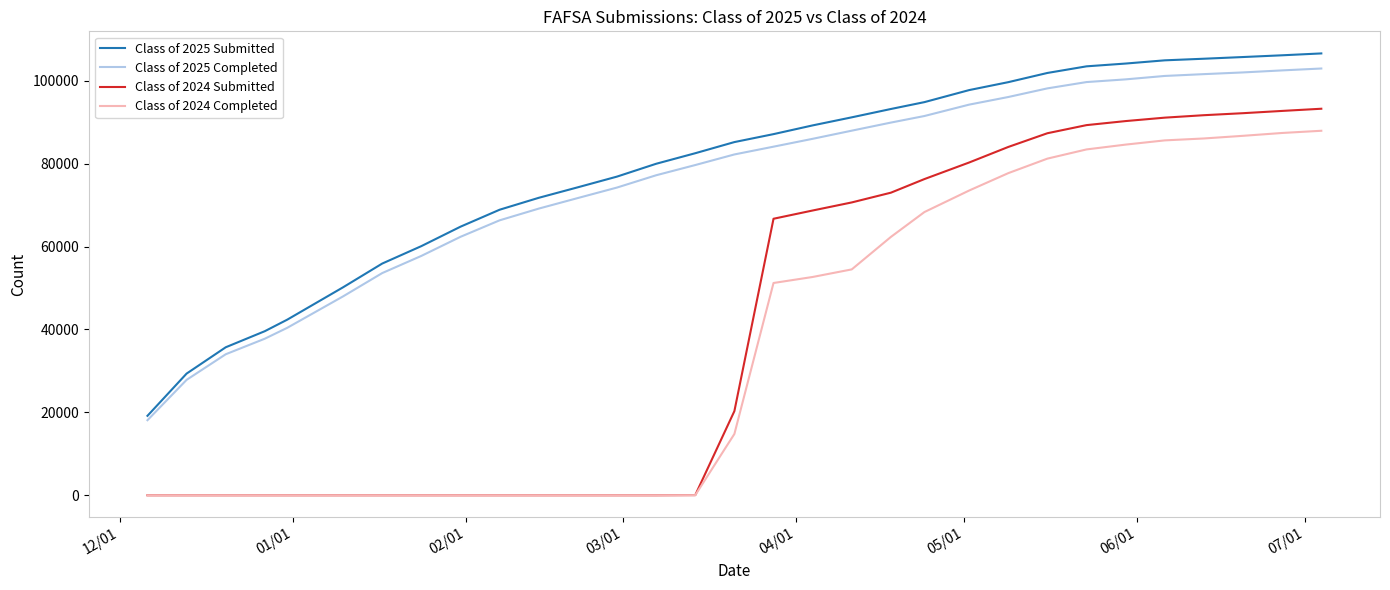

What is the maximum value shown in the chart?

106580